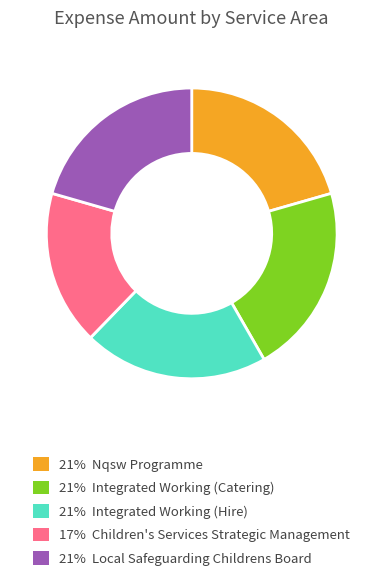

Is there a majority slice in this chart?

No